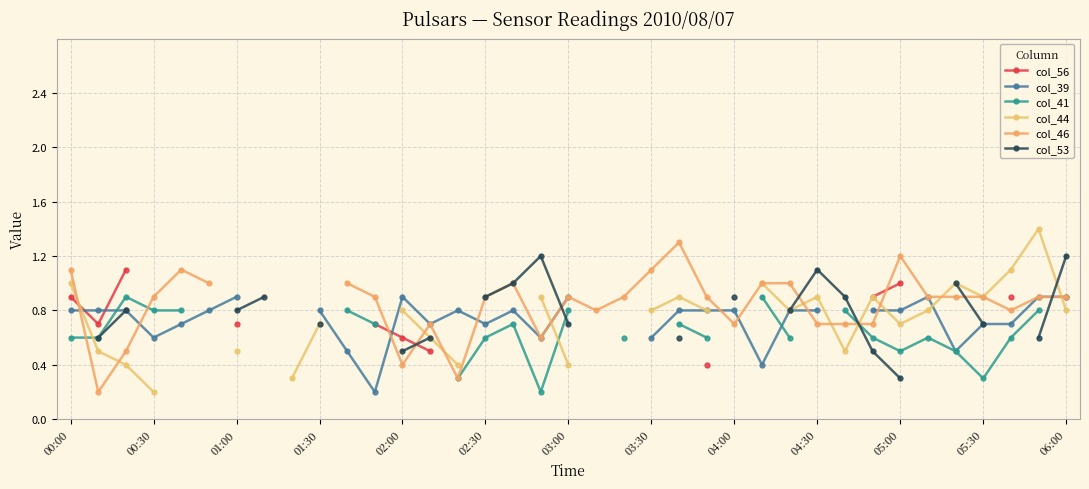

At how many categories does at least one series exceed 1?

11